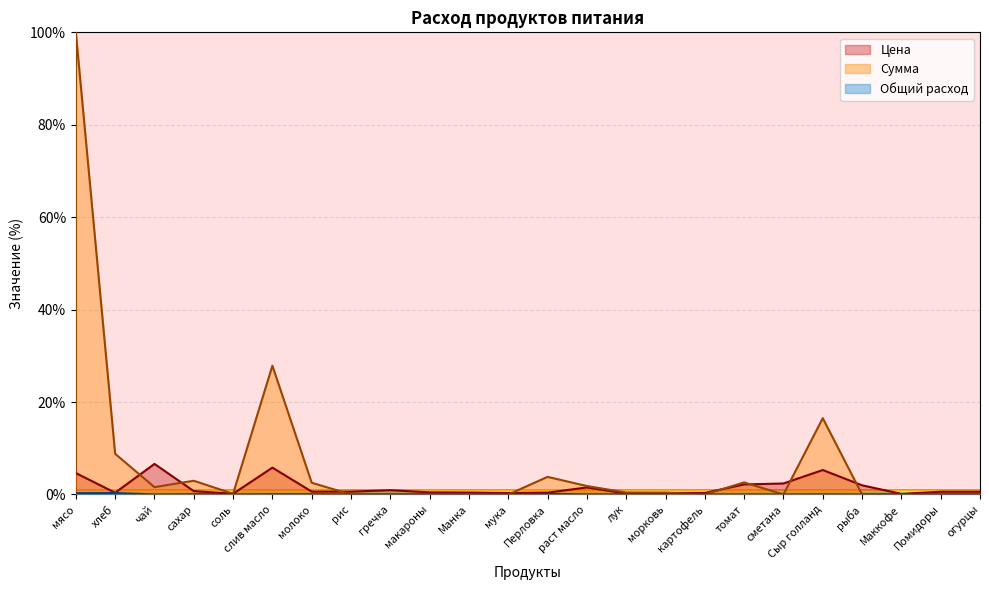

What is the difference between the maximum and minimum values in the Сумма series?

100.0